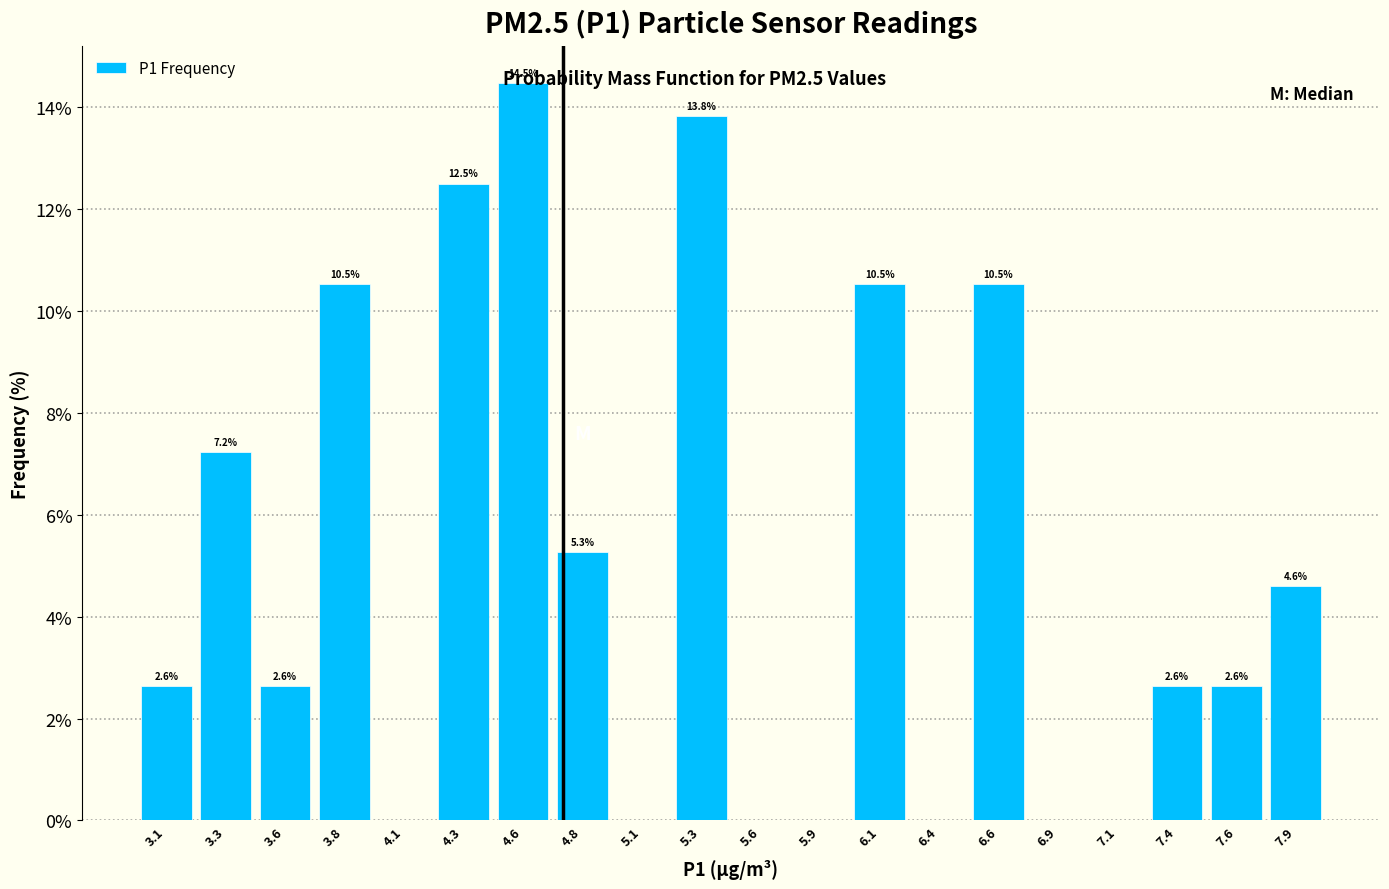

Over which range of the x-axis is the bar tallest?

4.45 to 4.70